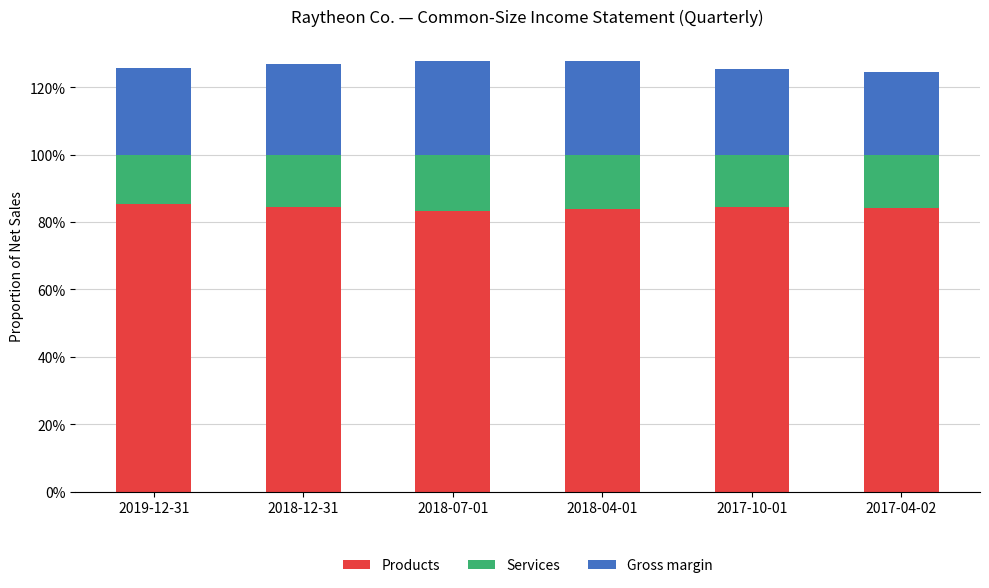

Which series has the largest range (max minus min)?

Gross margin